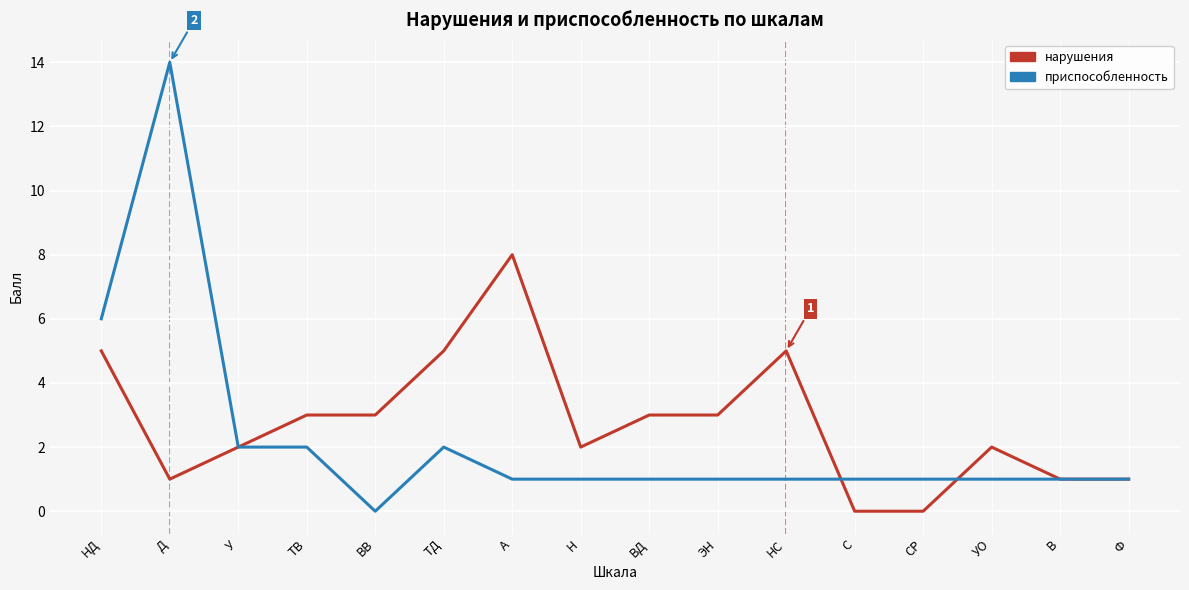

At how many categories does at least one series exceed 0?

16